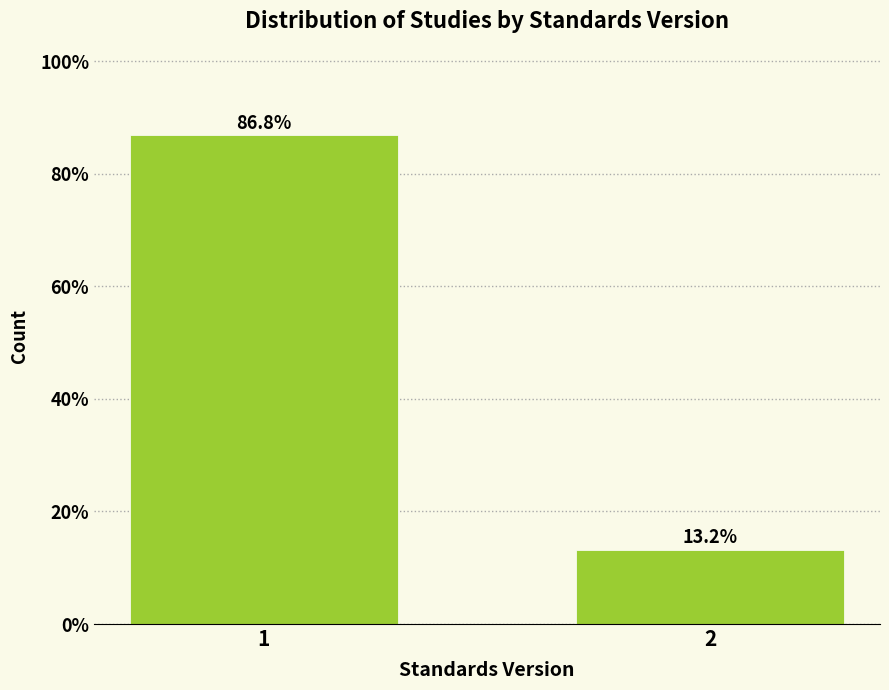

Reading left to right, transcribe all the data shown in this chart.

86.8	13.2